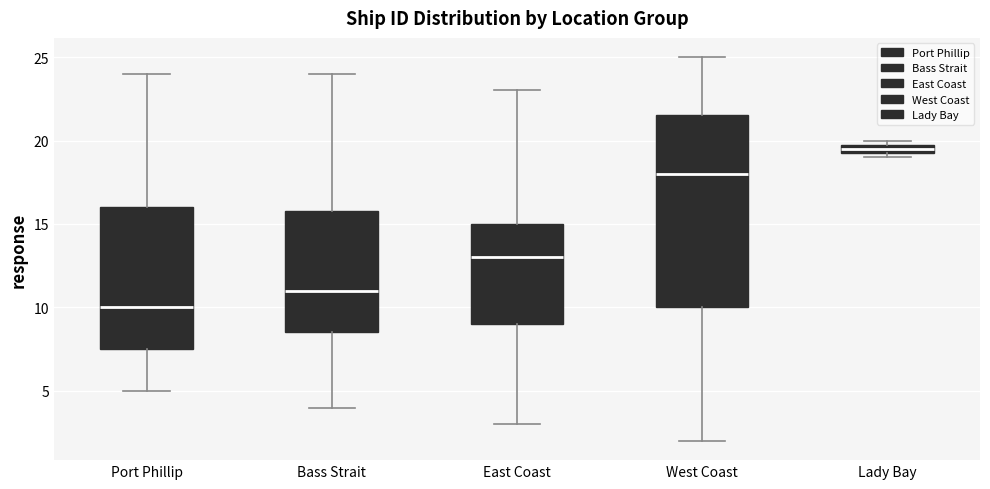

Which box is the tallest, from its lower edge to its upper edge?

West Coast